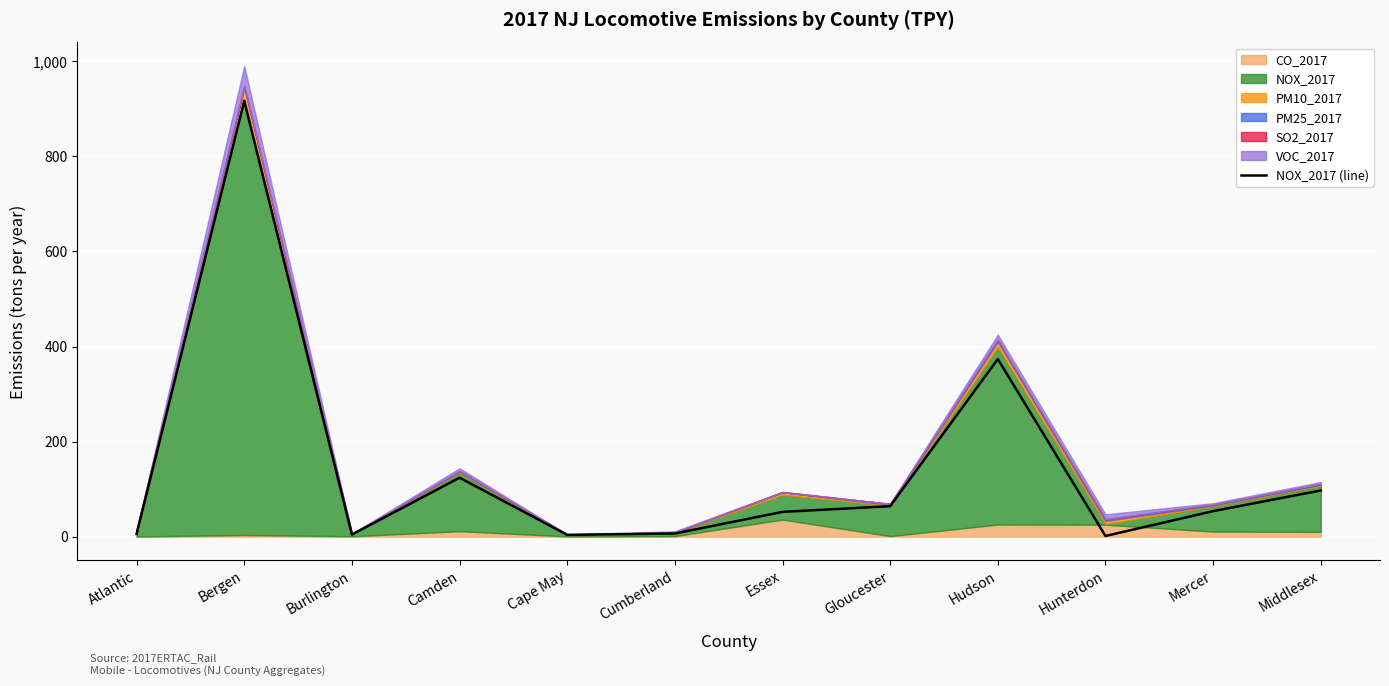

Reading left to right, list all the values displayed in this chart.

Atlantic=5.6	Bergen=917.0	Burlington=4.3	Camden=123.9	Cape May=3.7	Cumberland=6.5	Essex=52.0	Gloucester=64.0	Hudson=373.7	Hunterdon=1.3	Mercer=53.6	Middlesex=97.1